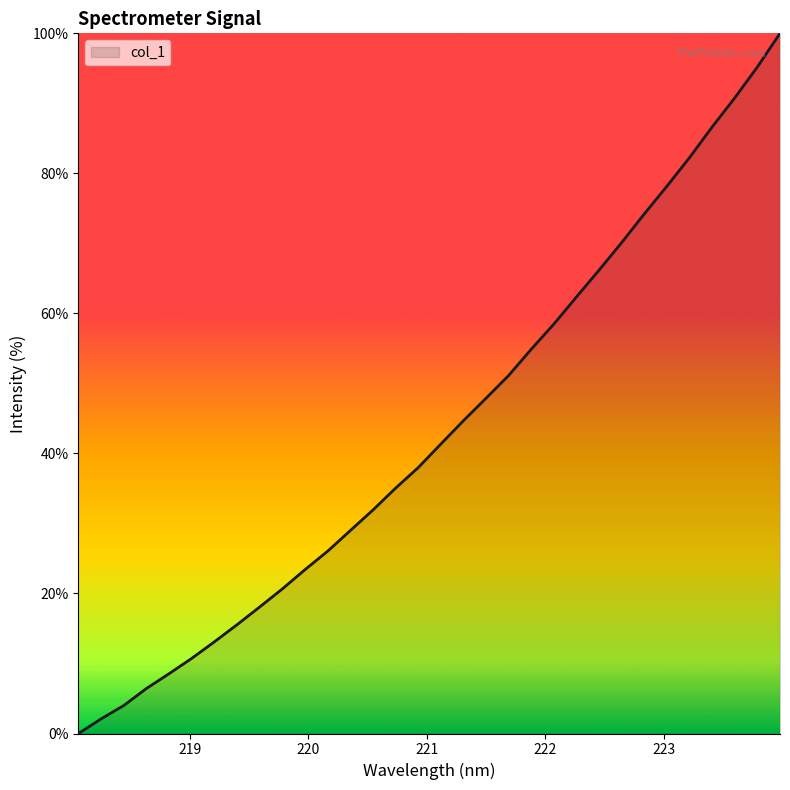

What is the difference between the maximum and minimum values?

100.0